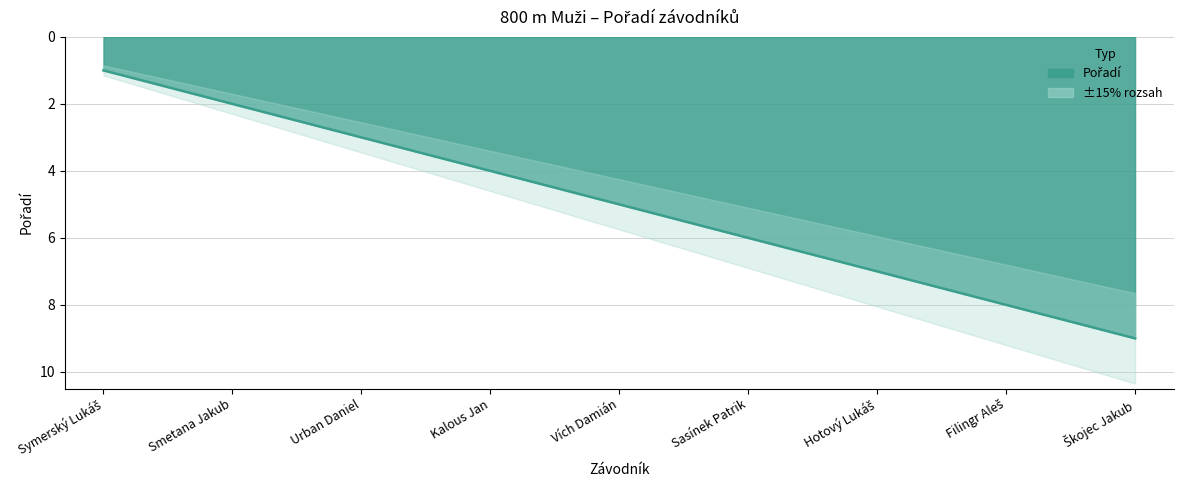

Is it true that the value at Škojec Jakub is 9?

True